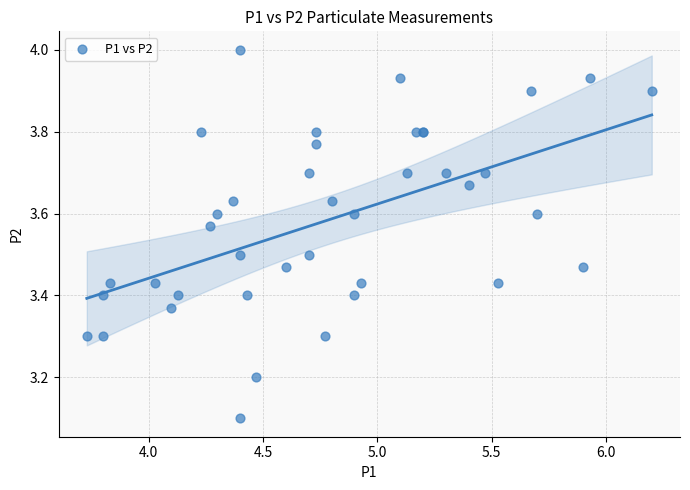

What Y value in the scatter plot is closest to 3?

3.1